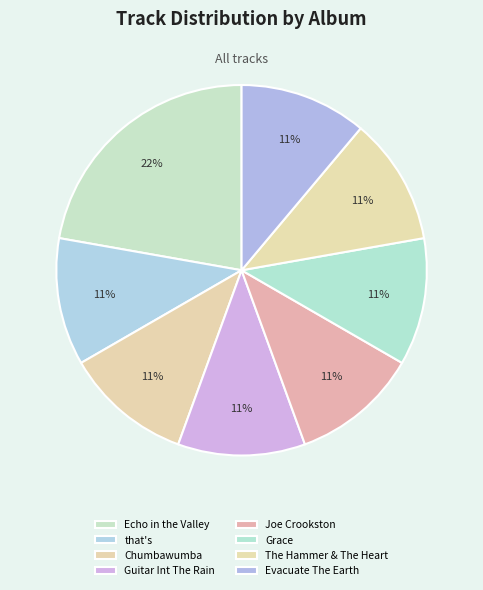

To the nearest percent, what portion does Grace represent?

11%